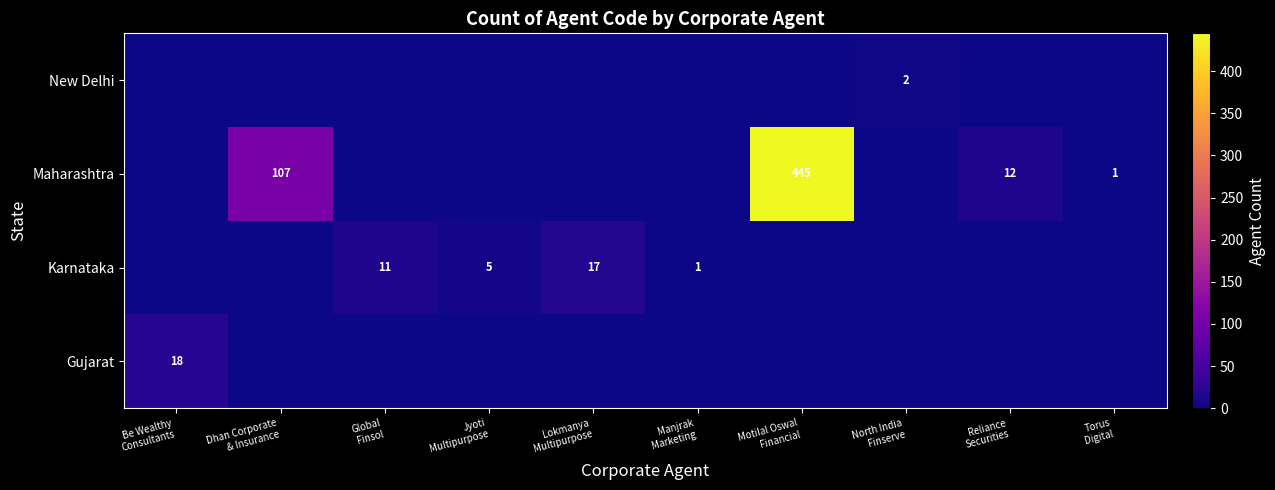

Between Be Wealthy
Consultants and Torus
Digital, which is larger?

Be Wealthy
Consultants